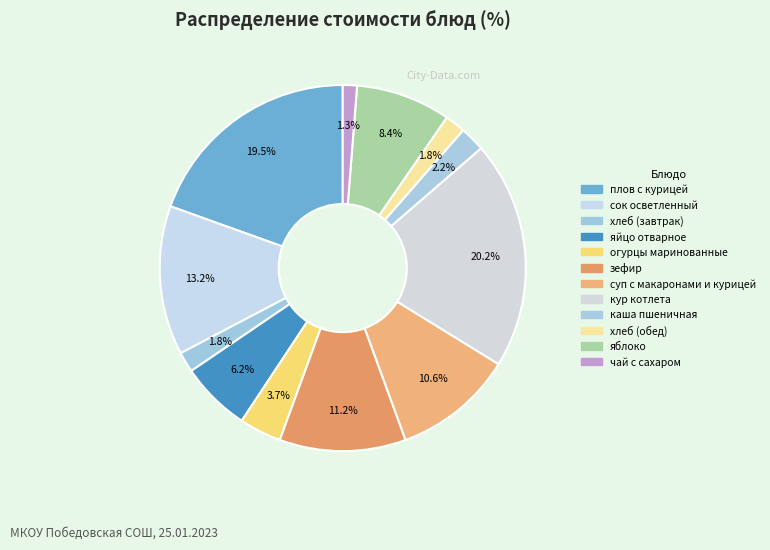

How many slices are in this pie chart?

12